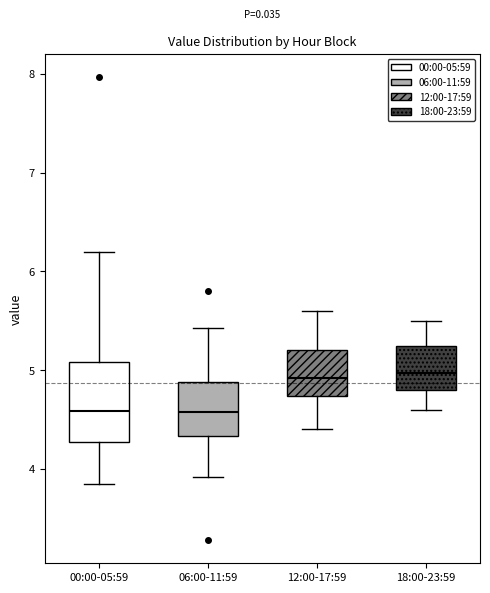

Where is the upper edge of the box for 12:00-17:59 on the y-axis? The values are not printed on the chart, so give them approximately, as read against the axis.

5.2